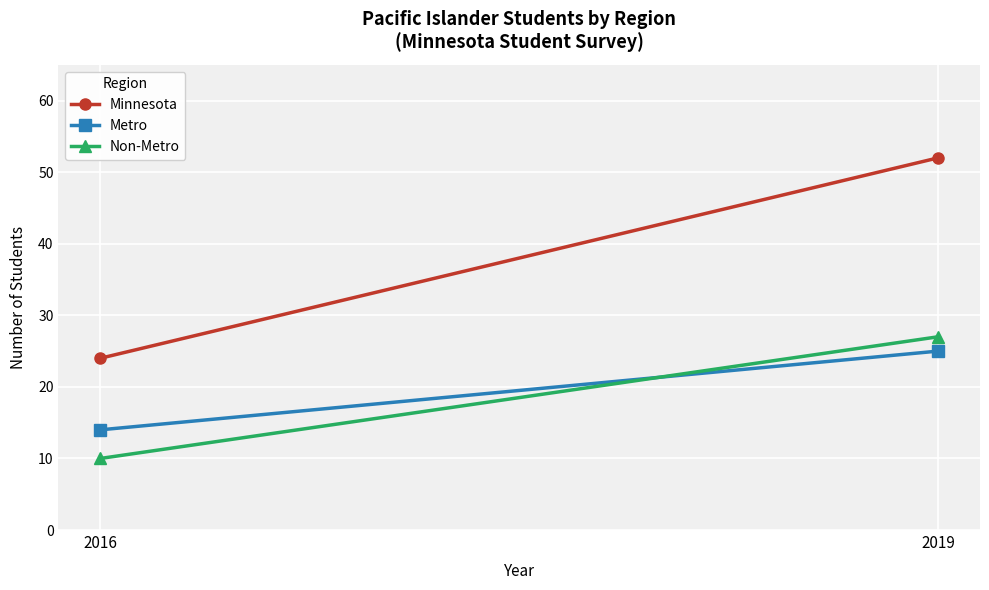

Where is Non-Metro nearest to the value 18?

2016